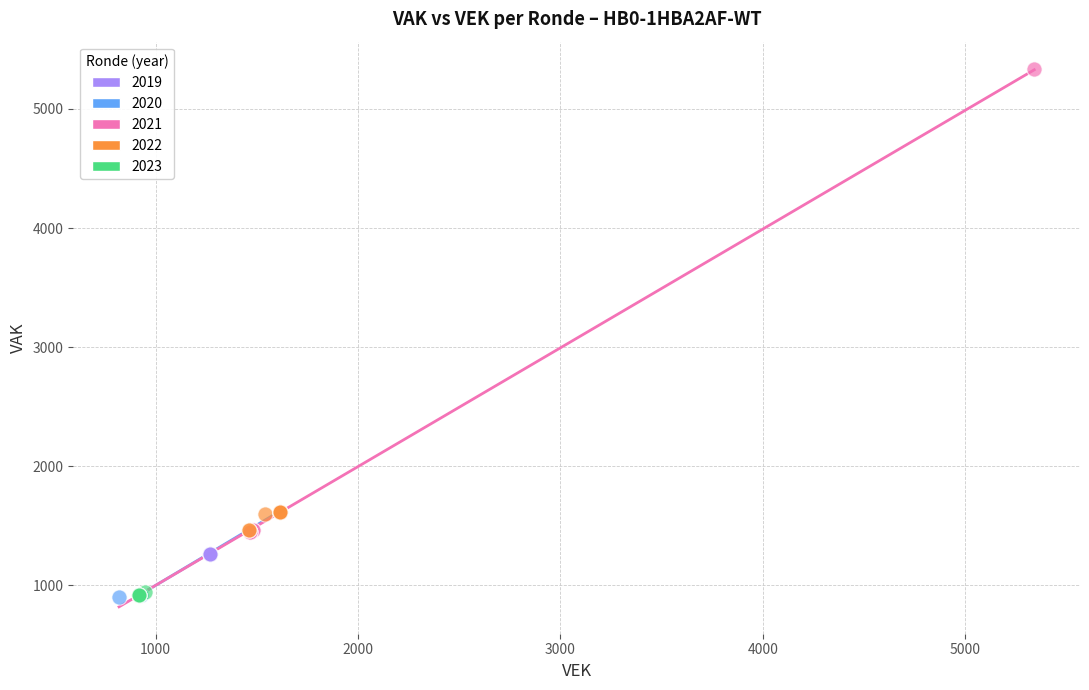

Which series reaches the maximum Y coordinate?

2021